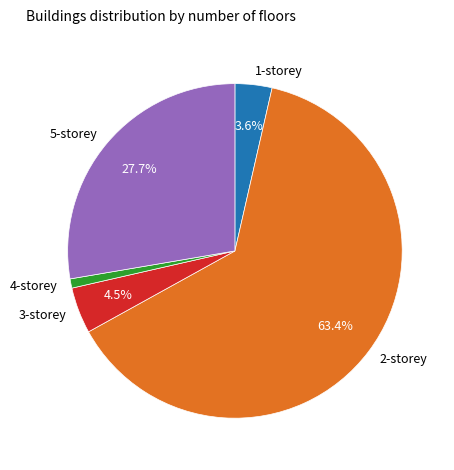

Is there a majority slice in this chart?

Yes